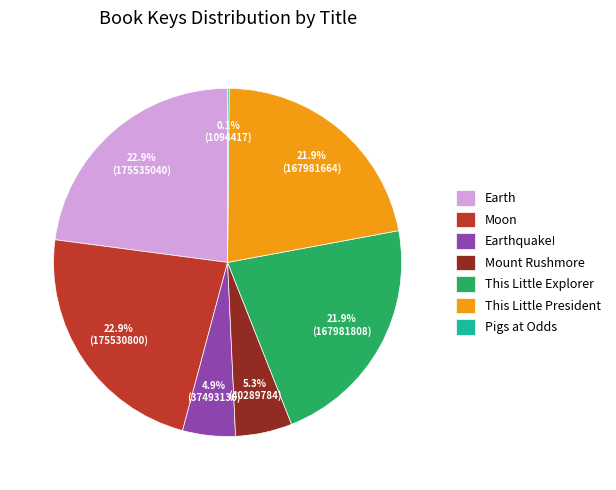

What portion of the pie excludes Earth?

77.1%